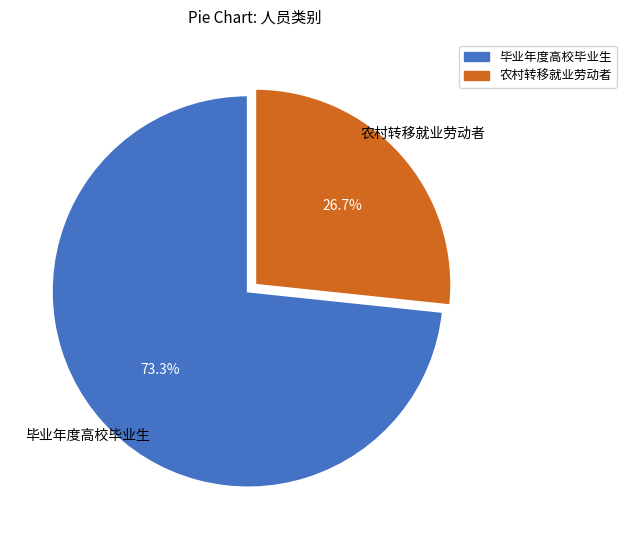

To the nearest percent, what is the combined percentage of 毕业年度高校毕业生 and 农村转移就业劳动者?

100%